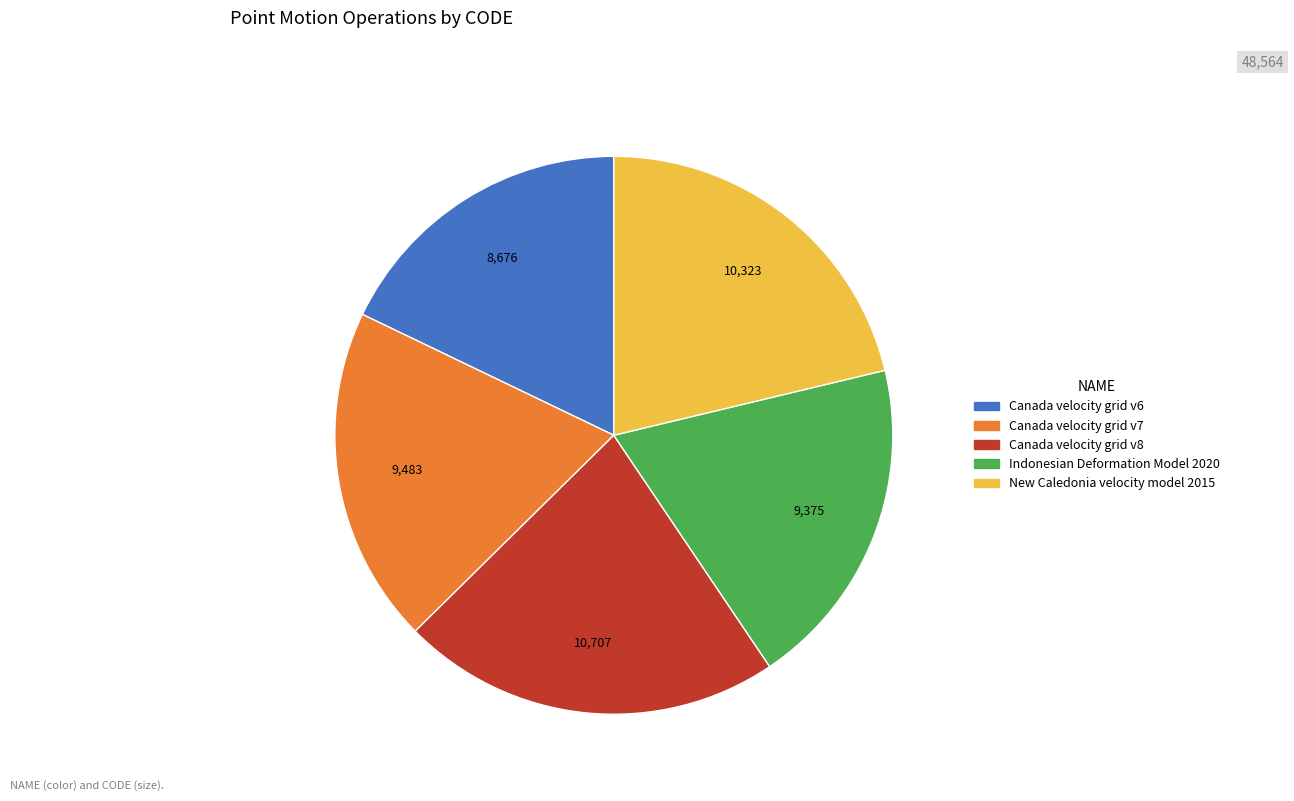

Combined, do Indonesian Deformation Model 2020 and Canada velocity grid v8 account for over 50%?

No